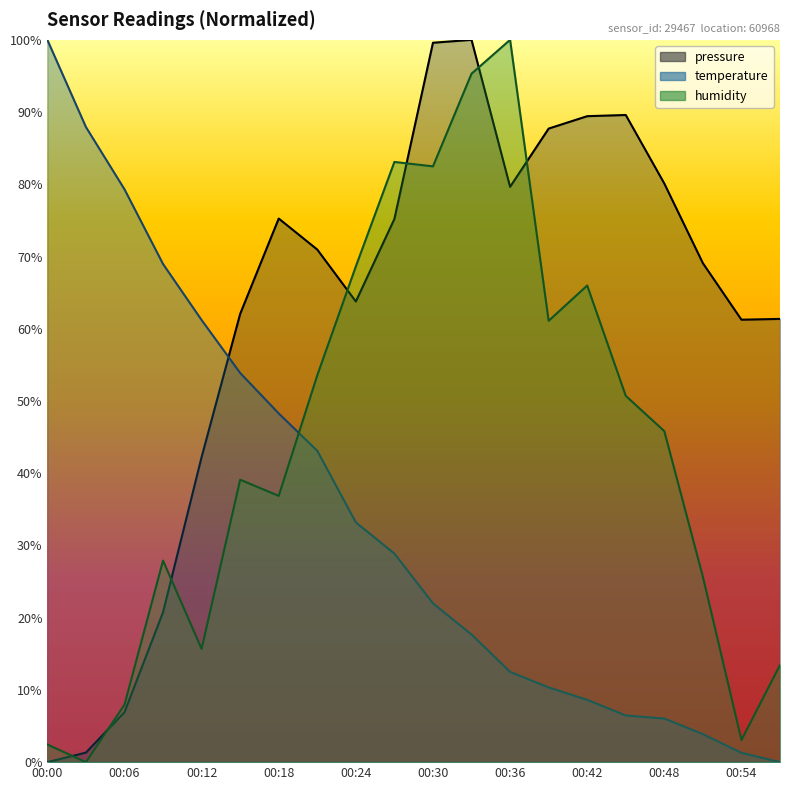

What is the maximum value for pressure?

100.0